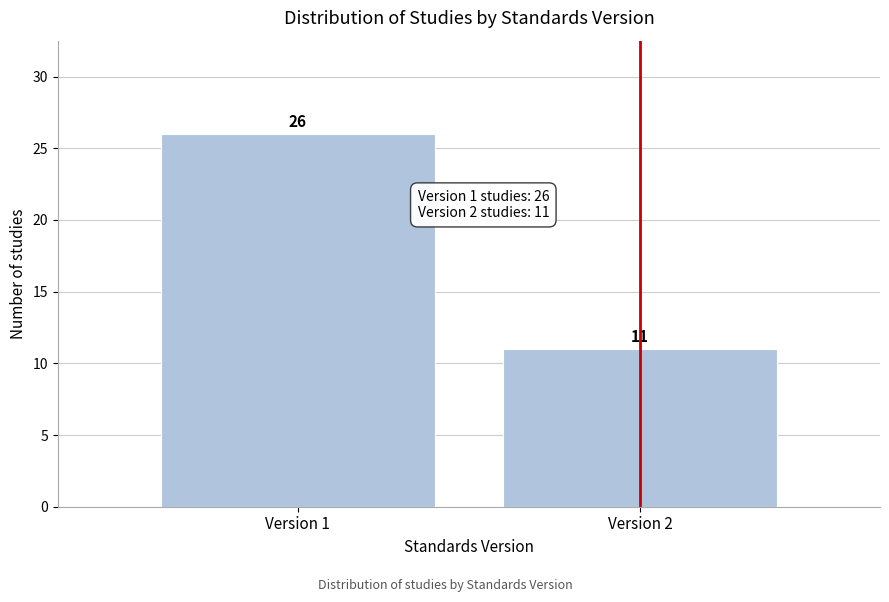

Reading left to right, list all the values displayed in this chart.

26	11